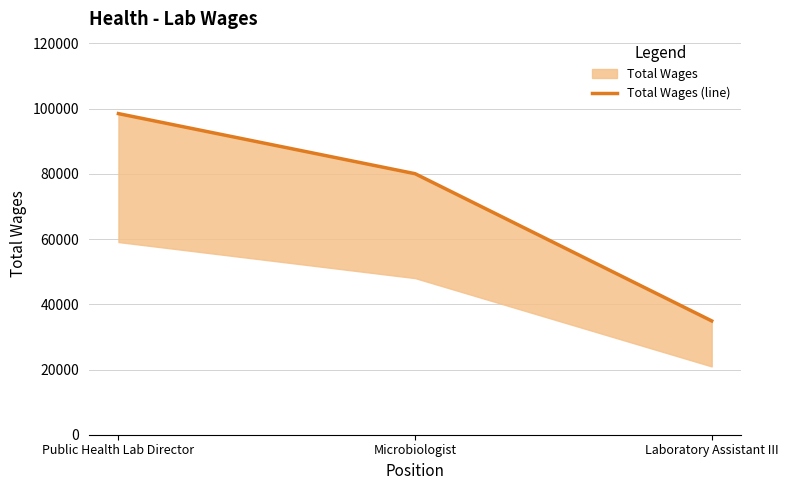

How many data points are less than 80049?

1